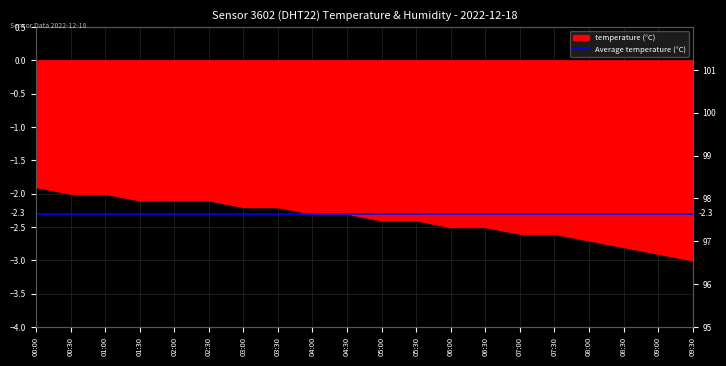

What is the change in value from 08:00 to 09:30?

-0.3